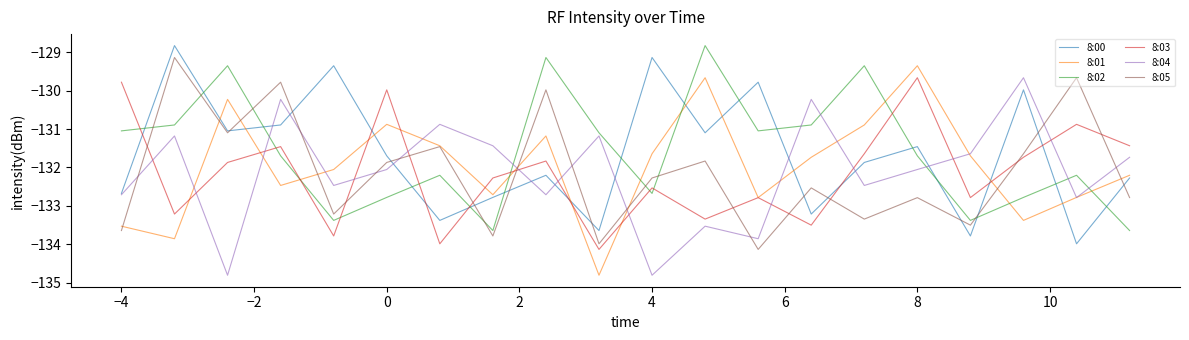

How many intersections are there between 8:05 and 8:03?

10